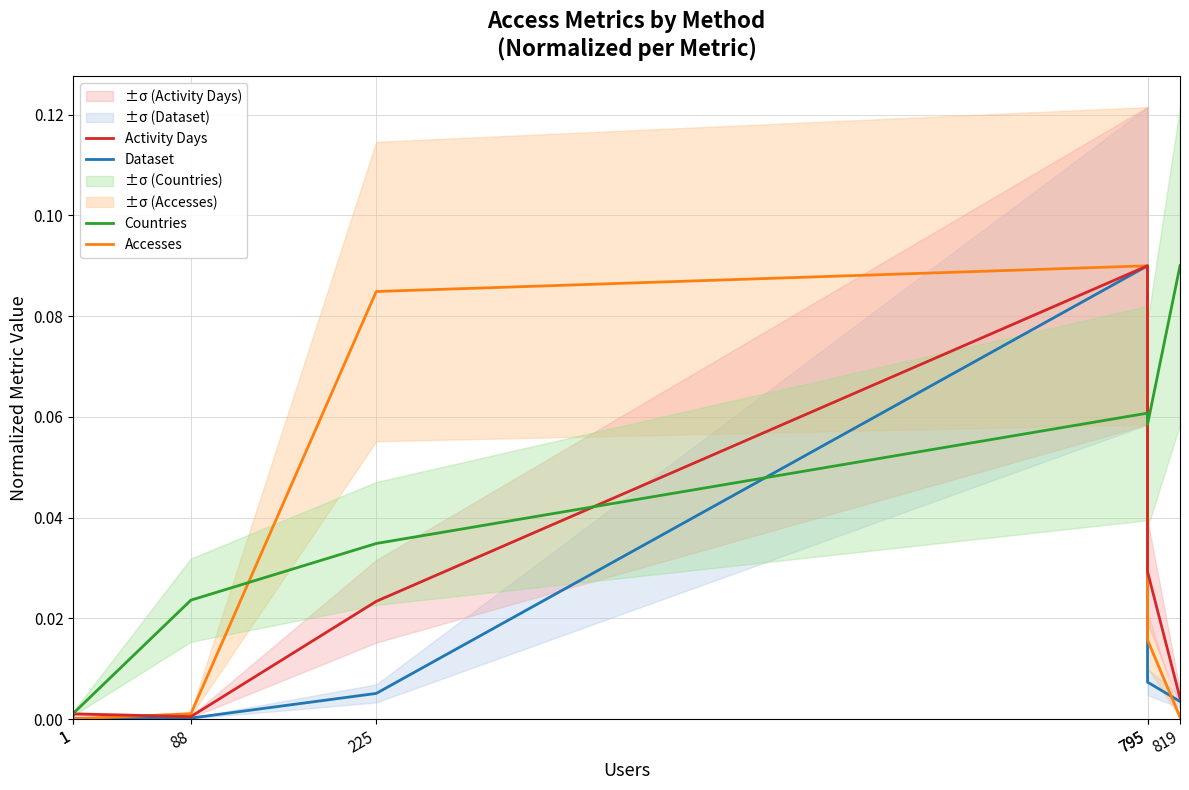

Is it true that Accesses equals 0.0 at 1?

True